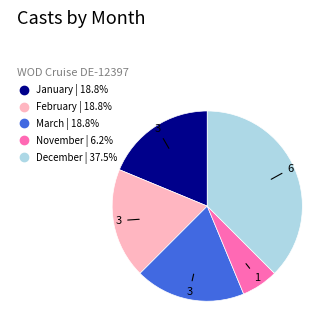

Is there a majority slice in this chart?

No